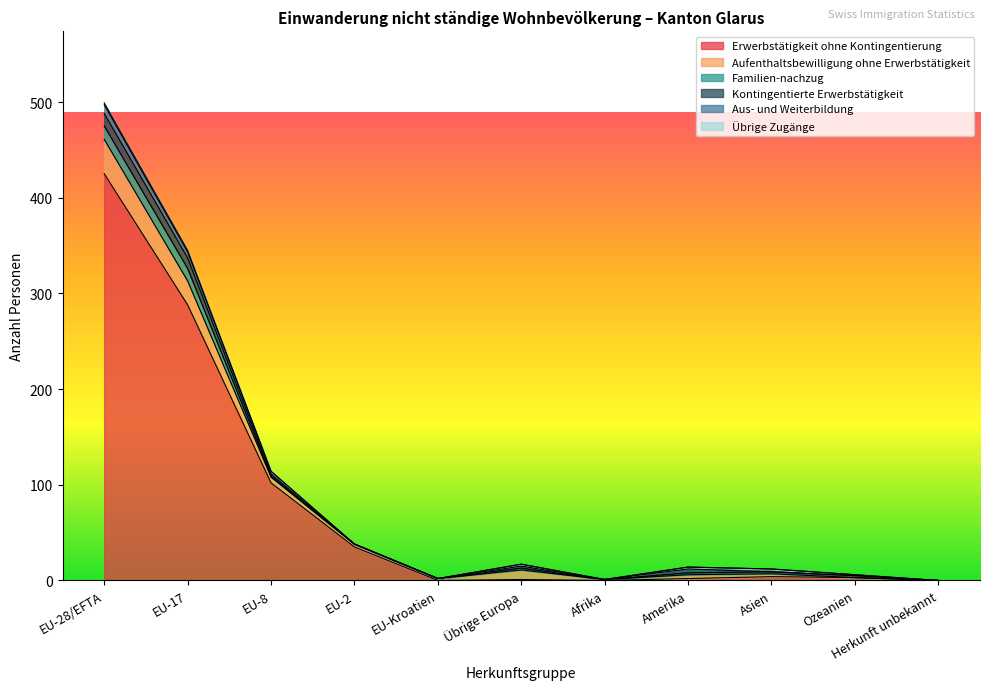

What is the label of the 6th point from the right?

Übrige Europa